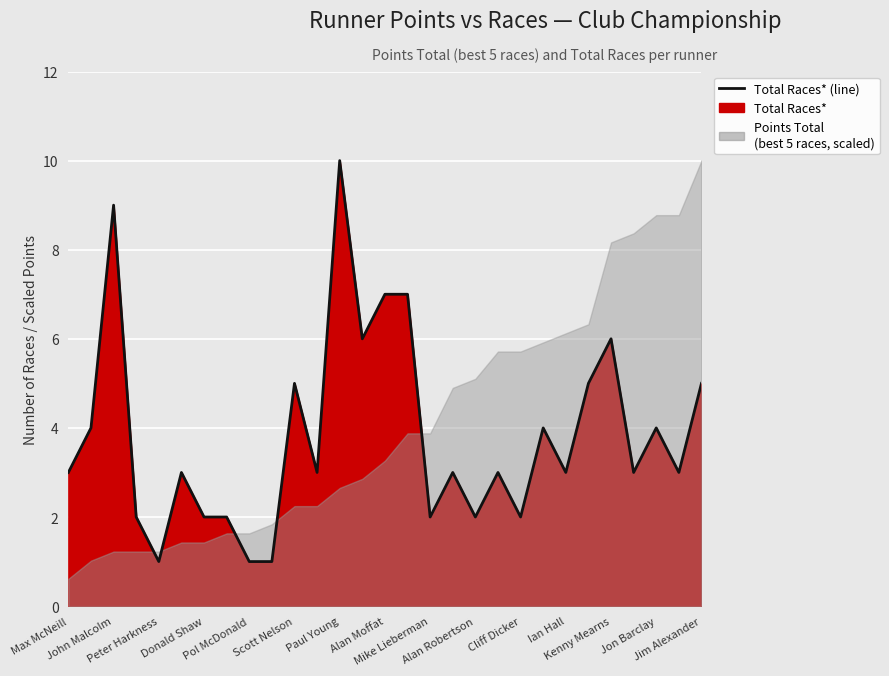

How many interior local peaks (higher than both neighbors) does the data have?

9